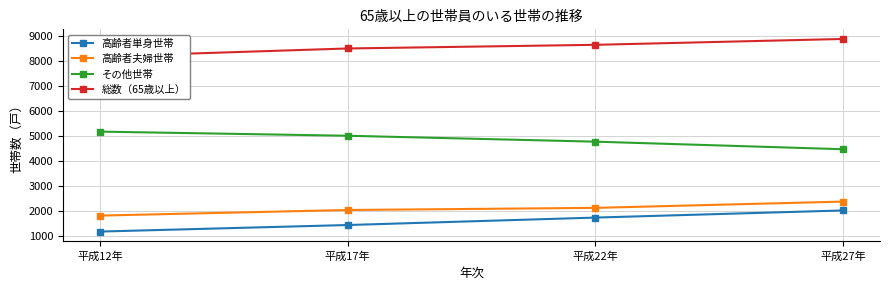

Which category has the highest value in the 総数（65歳以上） series?

平成27年